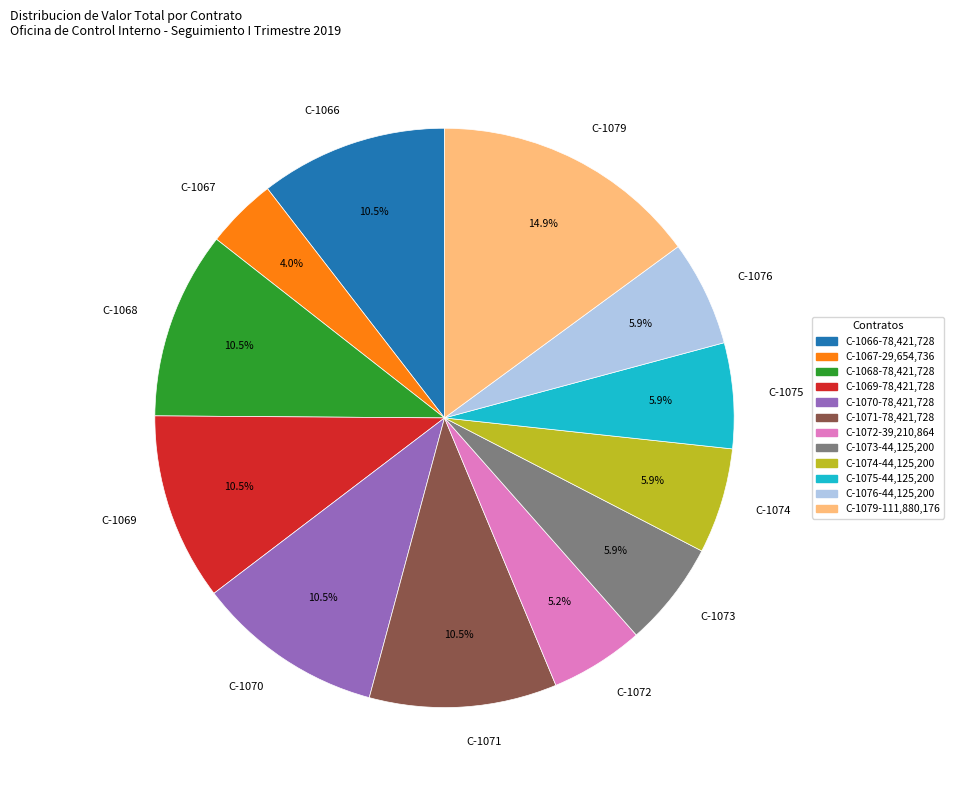

Count the number of slices in the pie.

12